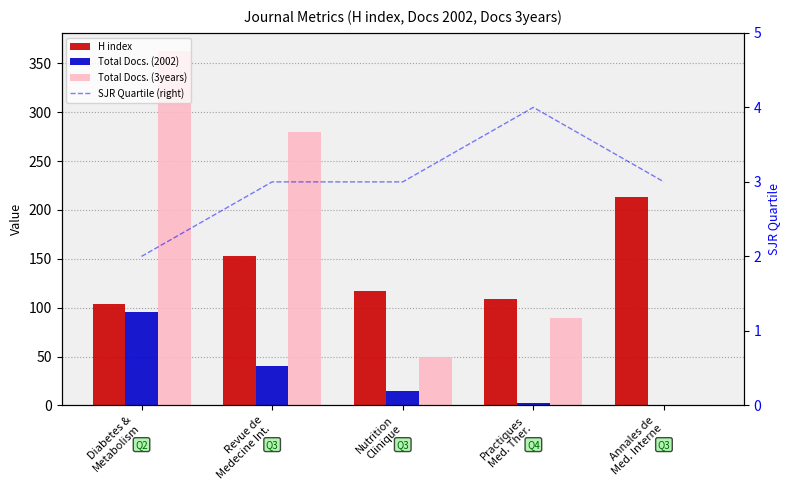

Is it true that Total Docs. (2002) equals 21 at Nutrition
Clinique?

False